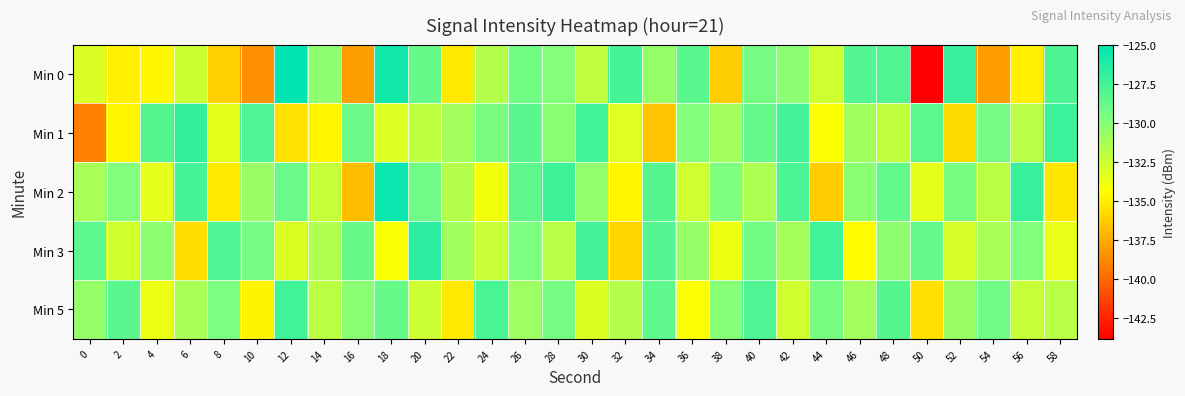

Reading left to right, extract all data points from this chart.

Min 0: 0=-133.1	2=-135.0	4=-134.7	6=-132.5	8=-136.1	10=-138.4	12=-125.0	14=-130.2	16=-137.9	18=-125.6	20=-128.8	22=-135.2	24=-131.7	26=-129.2	28=-129.9	30=-132.0	32=-127.6	34=-130.6	36=-128.3	38=-136.2	40=-129.3	42=-130.2	44=-132.6	46=-128.1	48=-128.0	50=-143.8	52=-127.1	54=-138.0	56=-134.9	58=-127.8
Min 1: 0=-139.1	2=-134.7	4=-128.1	6=-126.9	8=-133.4	10=-127.9	12=-135.5	14=-134.7	16=-128.9	18=-133.2	20=-132.0	22=-131.0	24=-129.5	26=-128.3	28=-130.1	30=-127.4	32=-133.2	34=-136.5	36=-129.8	38=-131.0	40=-128.7	42=-127.5	44=-134.3	46=-130.9	48=-132.1	50=-128.4	52=-135.7	54=-129.3	56=-131.8	58=-127.2
Min 2: 0=-131.2	2=-129.8	4=-133.4	6=-127.6	8=-135.1	10=-130.7	12=-128.9	14=-132.3	16=-136.8	18=-125.4	20=-129.1	22=-131.6	24=-133.9	26=-128.5	28=-127.3	30=-130.4	32=-134.7	34=-128.2	36=-132.6	38=-129.7	40=-131.4	42=-127.8	44=-136.2	46=-130.1	48=-128.6	50=-133.5	52=-129.4	54=-131.9	56=-127.1	58=-135.3
Min 3: 0=-128.4	2=-132.7	4=-130.2	6=-135.6	8=-127.9	10=-129.3	12=-133.1	14=-131.5	16=-128.8	18=-134.2	20=-126.7	22=-130.9	24=-132.4	26=-129.6	28=-131.8	30=-127.5	32=-135.9	34=-128.1	36=-130.6	38=-133.8	40=-129.2	42=-131.1	44=-127.4	46=-134.5	48=-130.3	50=-128.7	52=-132.9	54=-131.3	56=-129.8	58=-133.6
Min 5: 0=-130.5	2=-128.3	4=-133.7	6=-131.2	8=-129.6	10=-134.8	12=-127.4	14=-131.9	16=-130.1	18=-128.8	20=-132.5	22=-135.2	24=-127.7	26=-130.8	28=-129.3	30=-133.1	32=-131.6	34=-128.5	36=-134.3	38=-130.0	40=-127.9	42=-132.7	44=-129.4	46=-131.0	48=-128.2	50=-135.5	52=-130.7	54=-129.1	56=-132.3	58=-131.8